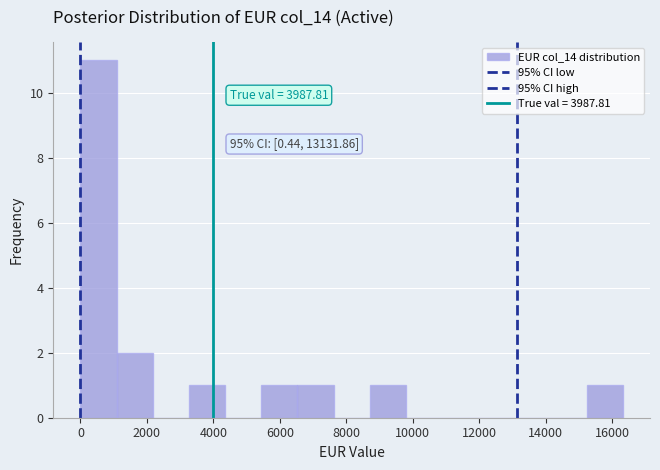

Over which range of the x-axis is the bar tallest?

0 to 1000